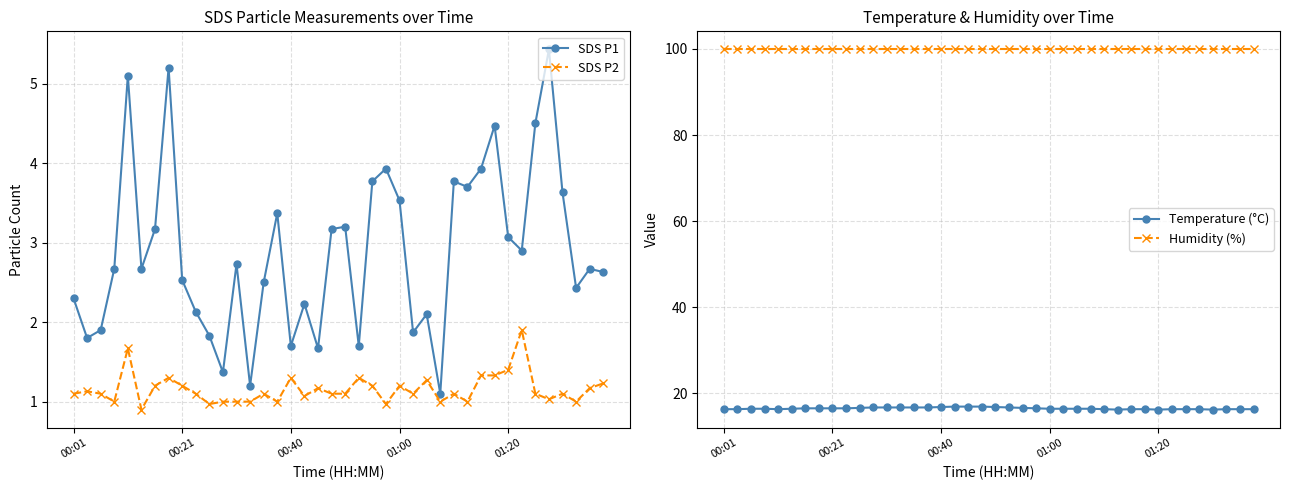

The Temperature (°C) series shows 16.3 at 38. True or false?

True